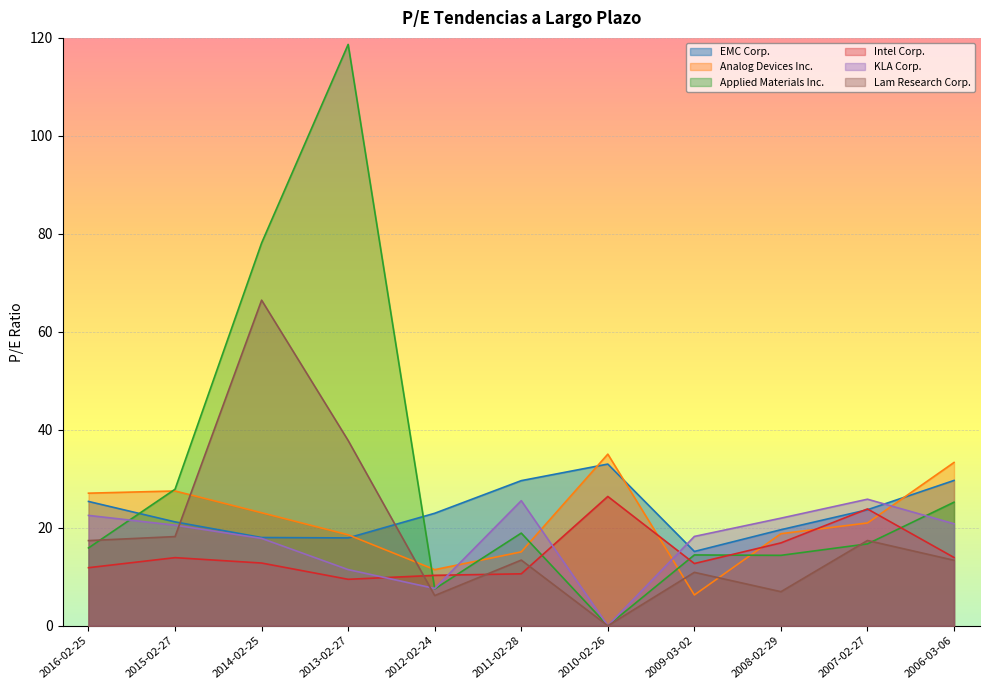

Which series has the largest total across all categories?

Applied Materials Inc.